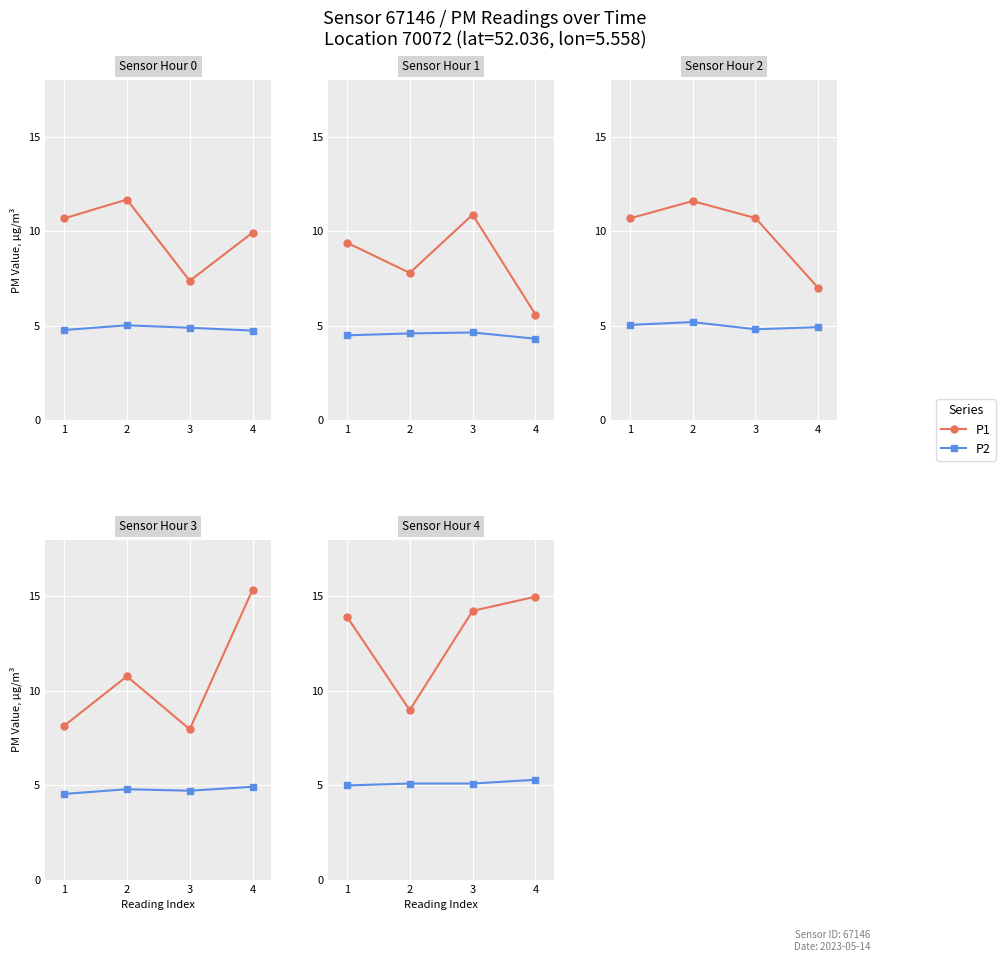

What is the difference between the P2 values at 2 and 4?

0.2